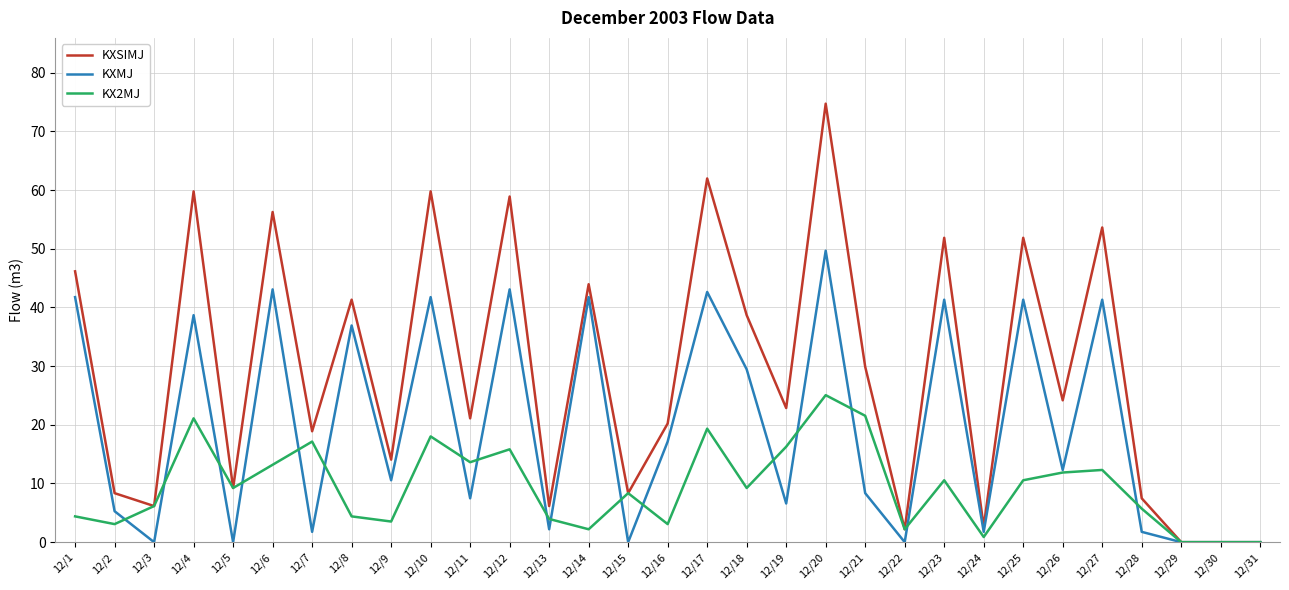

What is the sum of all KX2MJ values?

292.7